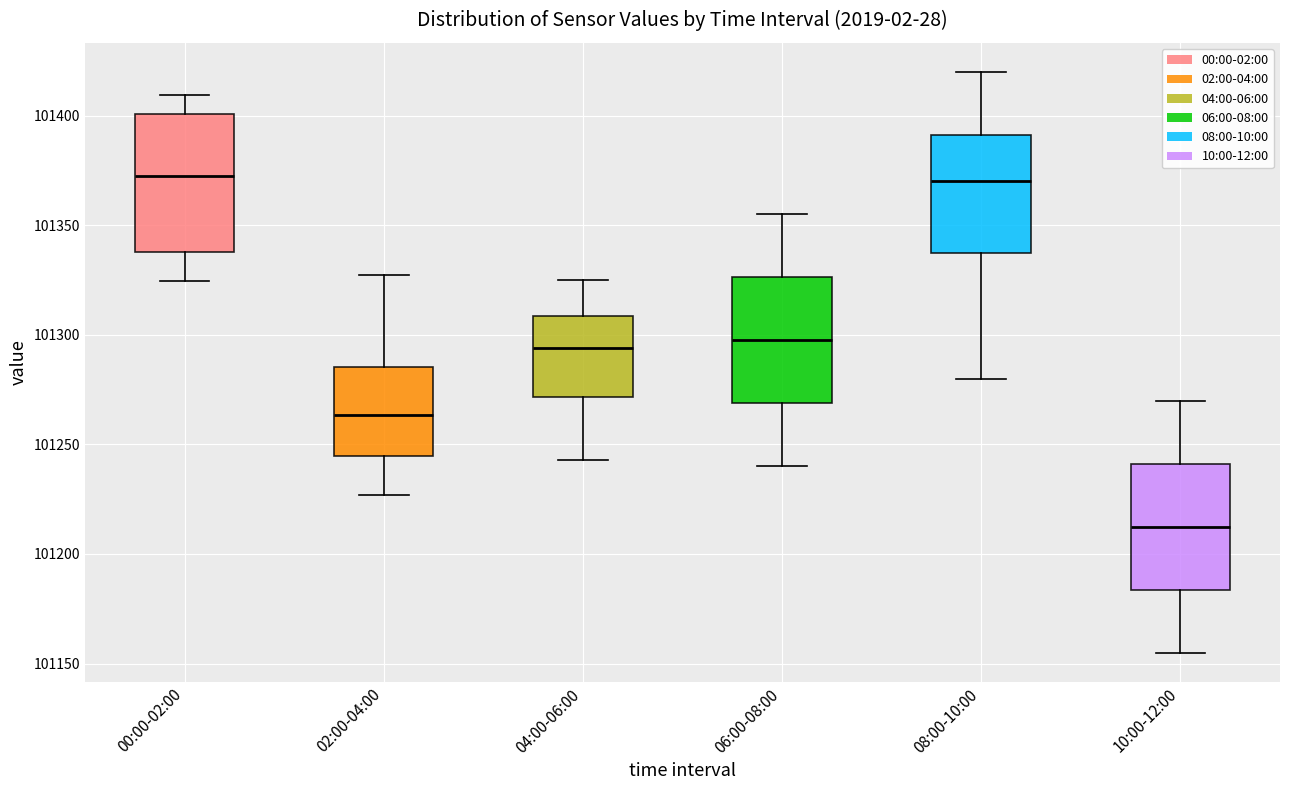

Reading left to right, read every box against the y-axis: the position of its median line, the range the box covers, and the ends of its whiskers. The values are not printed on the chart, so give them approximately, as read against the axis.

00:00-02:00: median 101375, box 101340 to 101400, whiskers 101325 to 101410
02:00-04:00: median 101265, box 101245 to 101285, whiskers 101225 to 101325
04:00-06:00: median 101295, box 101270 to 101310, whiskers 101245 to 101325
06:00-08:00: median 101300, box 101270 to 101325, whiskers 101240 to 101355
08:00-10:00: median 101370, box 101340 to 101390, whiskers 101280 to 101420
10:00-12:00: median 101215, box 101185 to 101240, whiskers 101155 to 101270